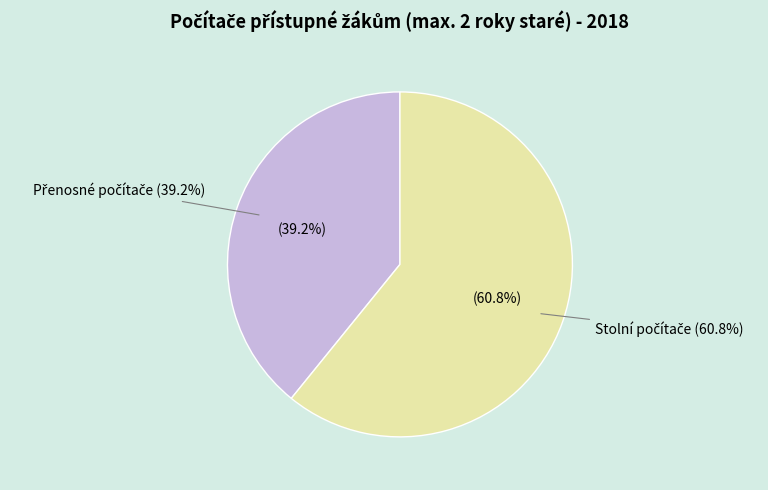

The Přenosné počítače slice represents 45% of the pie. True or false?

False